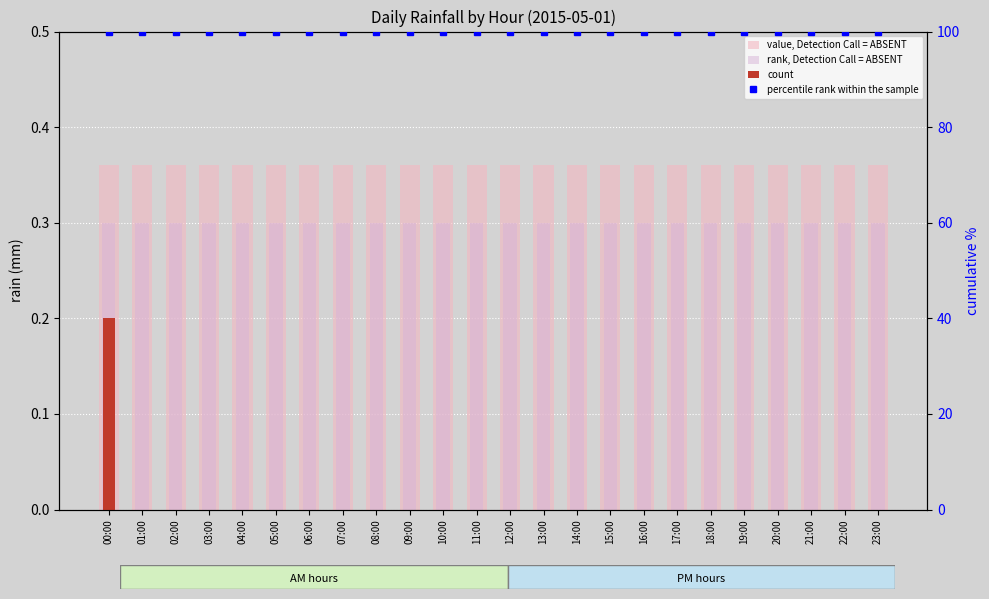

What is the label of the 11th bar from the right?

13:00